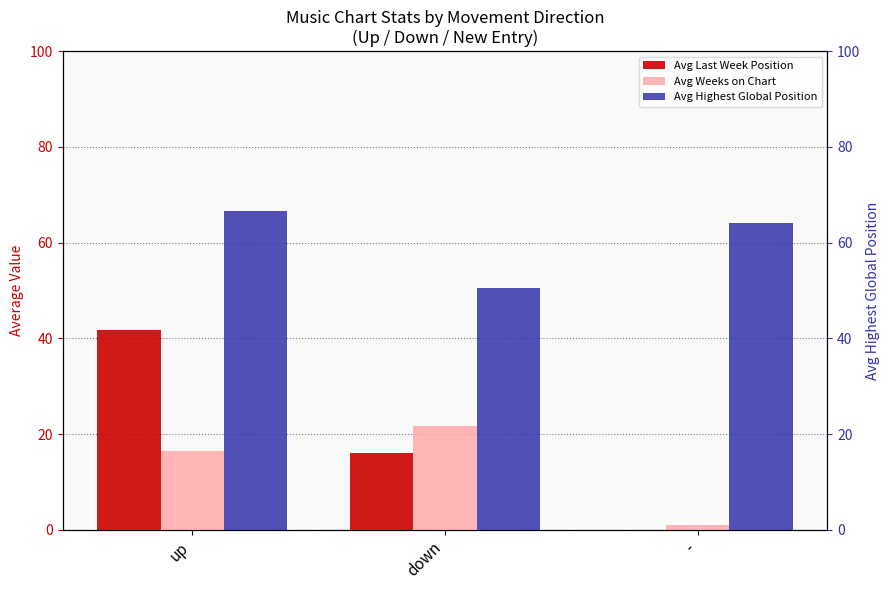

Which series has the largest total across all categories?

Avg Highest Global Position